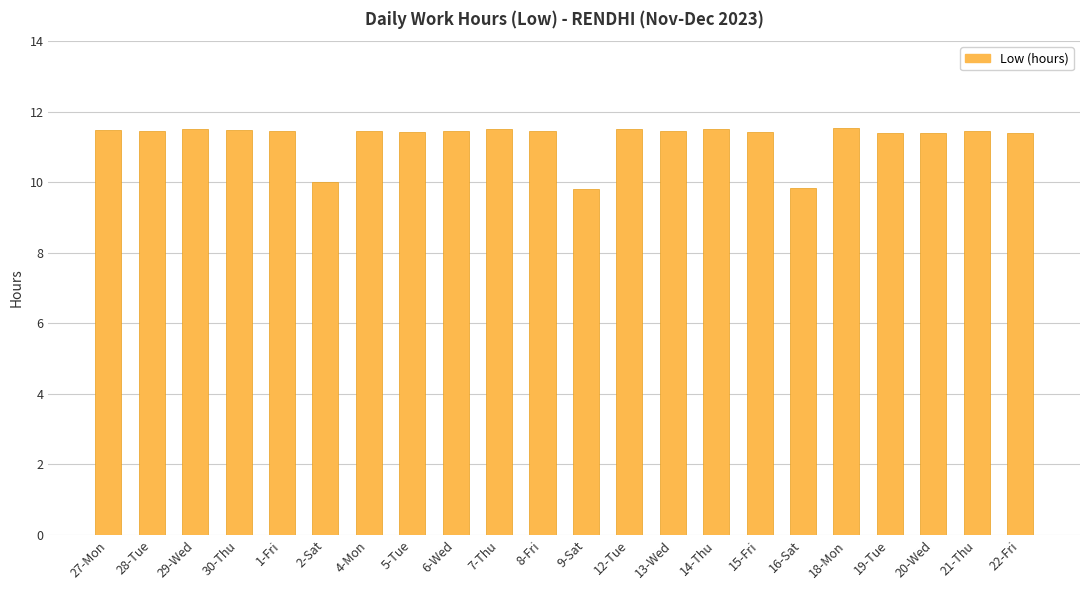

What is the value of the 6th bar from the left?

10.0